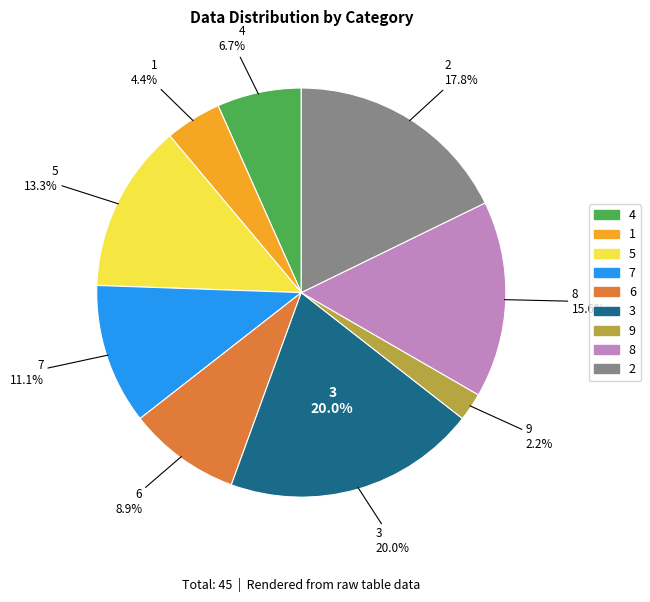

Rank the categories by value from lowest to highest.

9, 1, 4, 6, 7, 5, 8, 2, 3